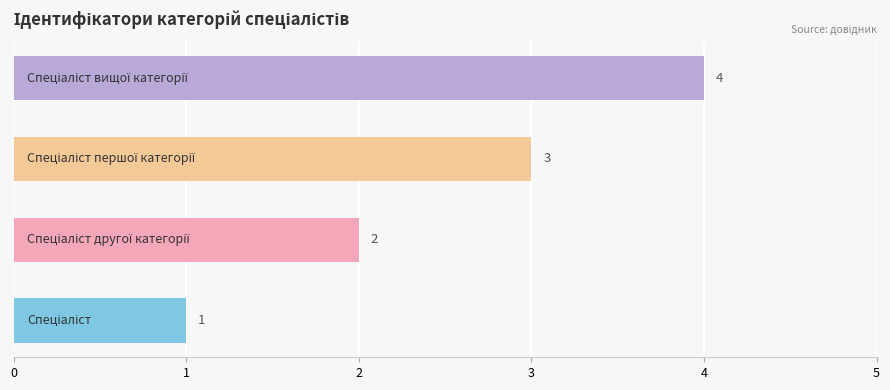

What is the maximum value shown in the chart?

4